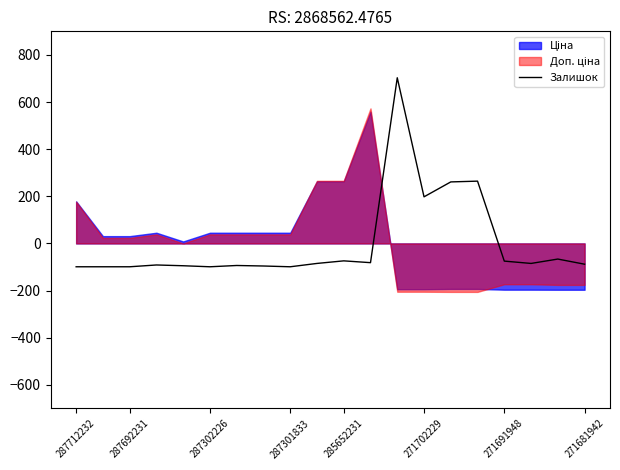

What is the minimum value for Залишок?

-99.1